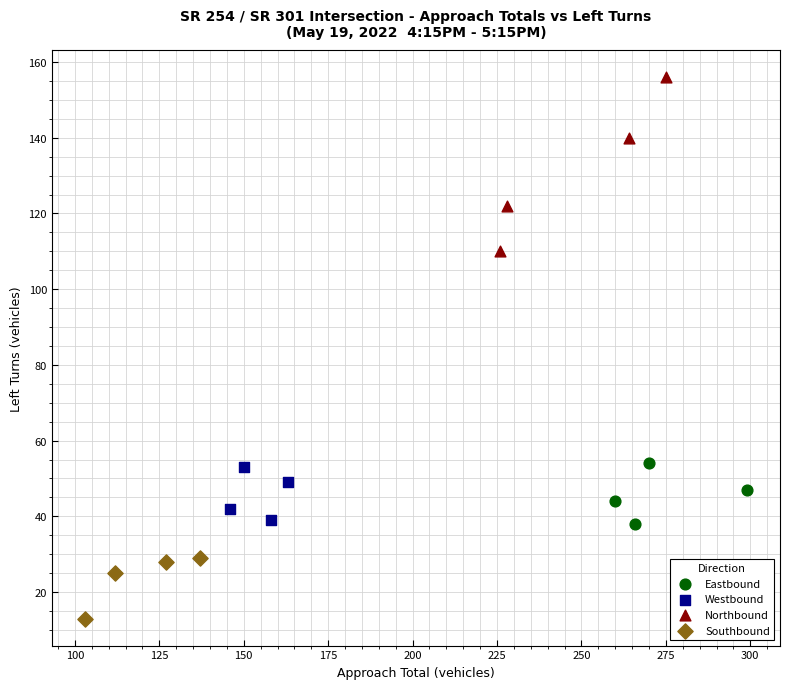

Which series contains the highest Y value?

Northbound